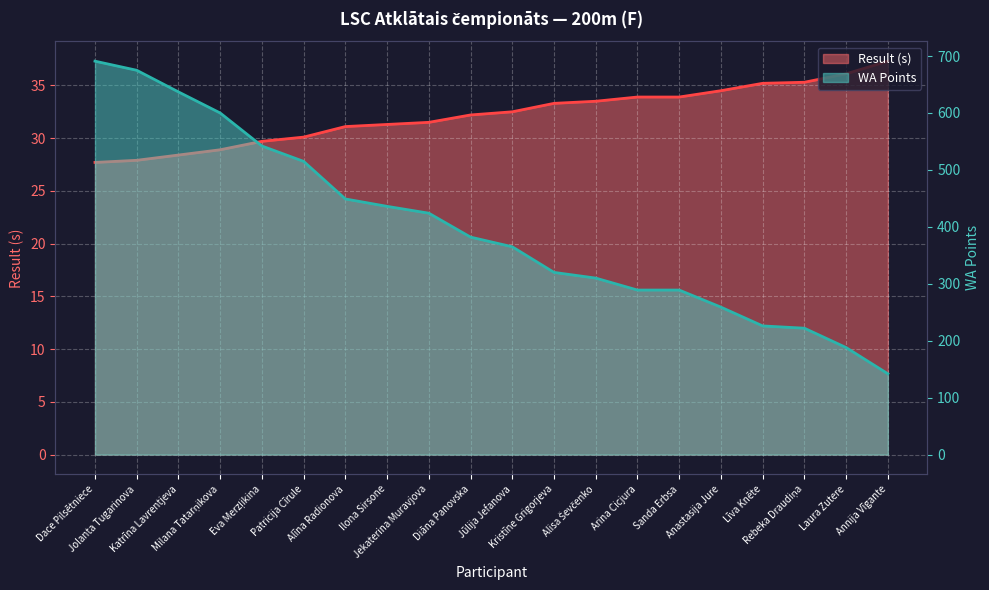

At Laura Zutere, list the series in order from largest to smallest.

WA, Result